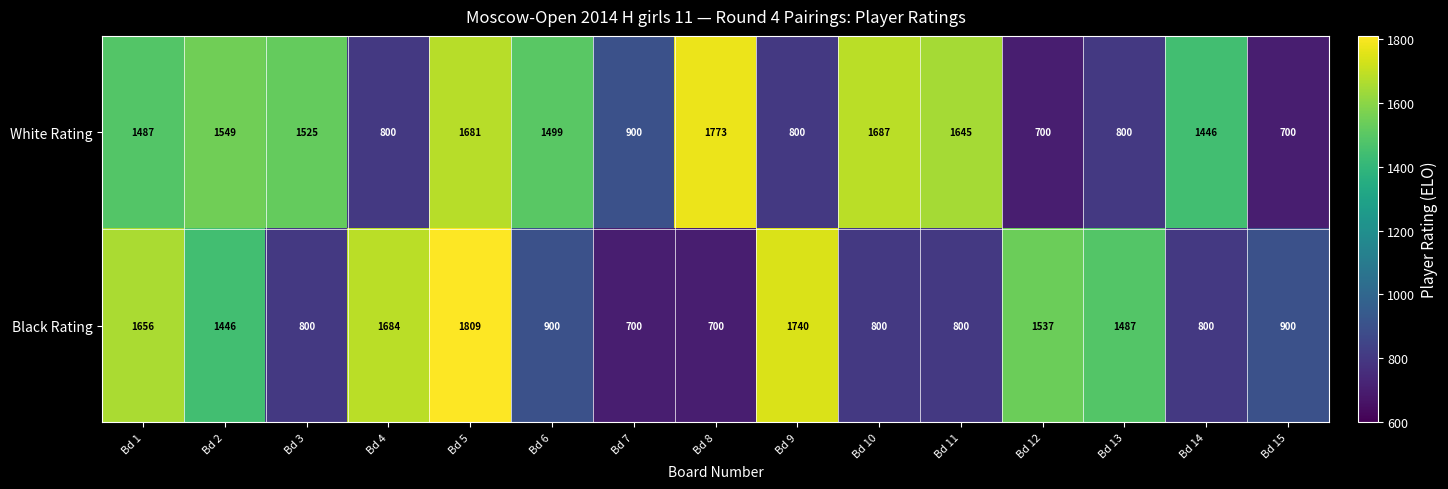

What is the difference between the White Rating values at Bd 4 and Bd 15?

100